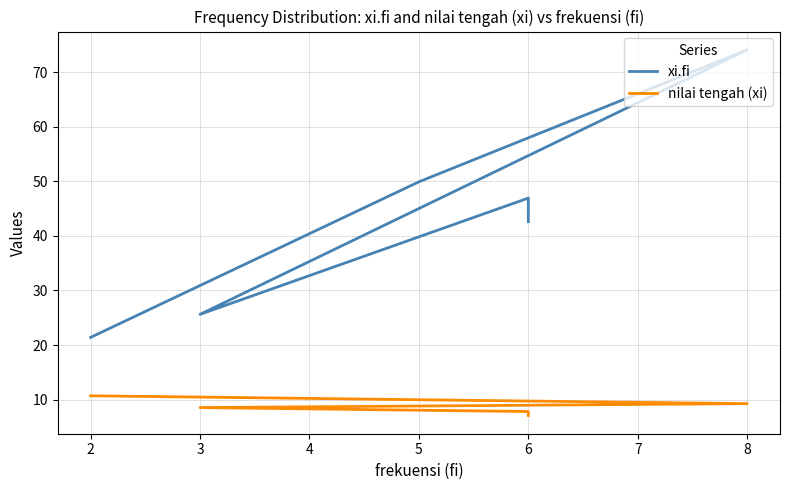

Count the number of categories in the chart.

6